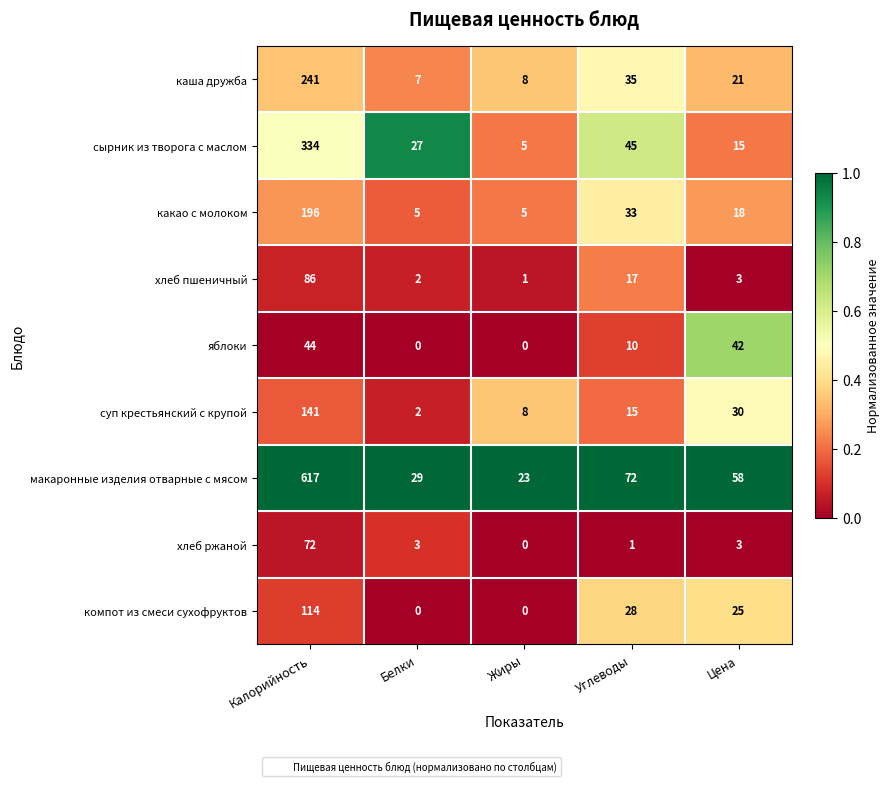

Read the какао с молоком value at Цена, to the nearest 10.

20